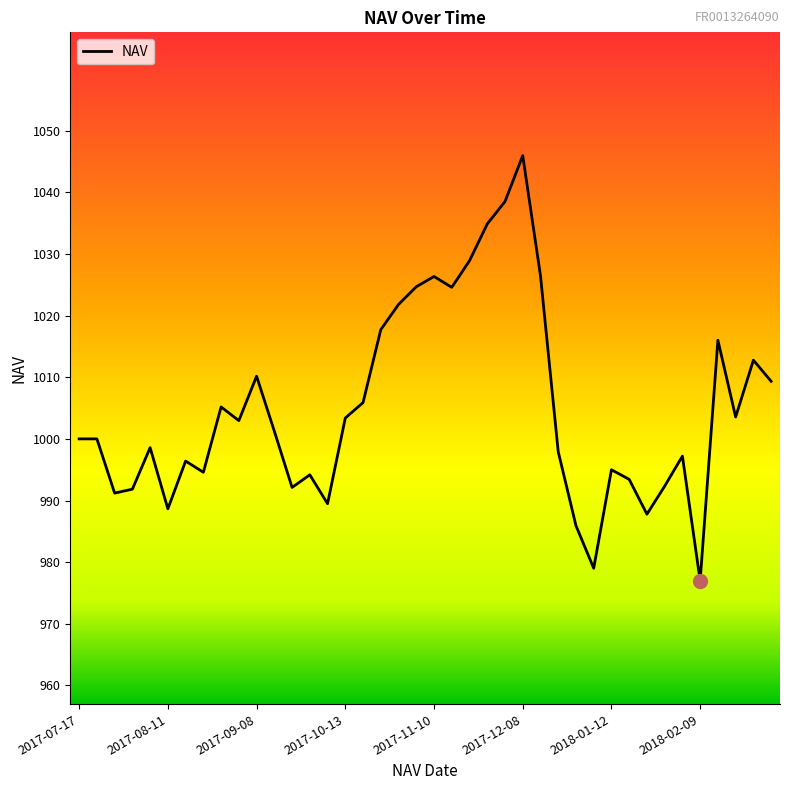

What is the greatest value displayed?

1046.0